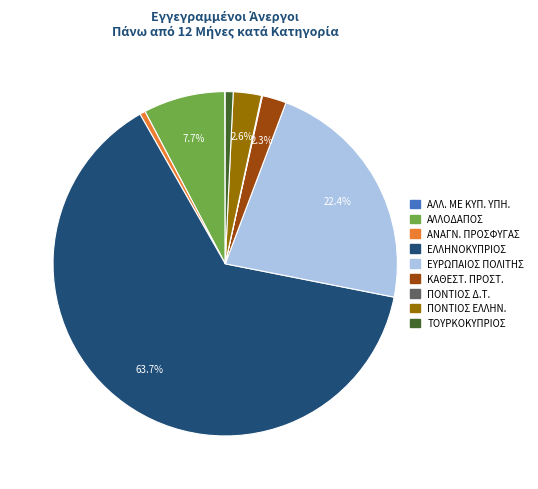

Is there a majority slice in this chart?

Yes